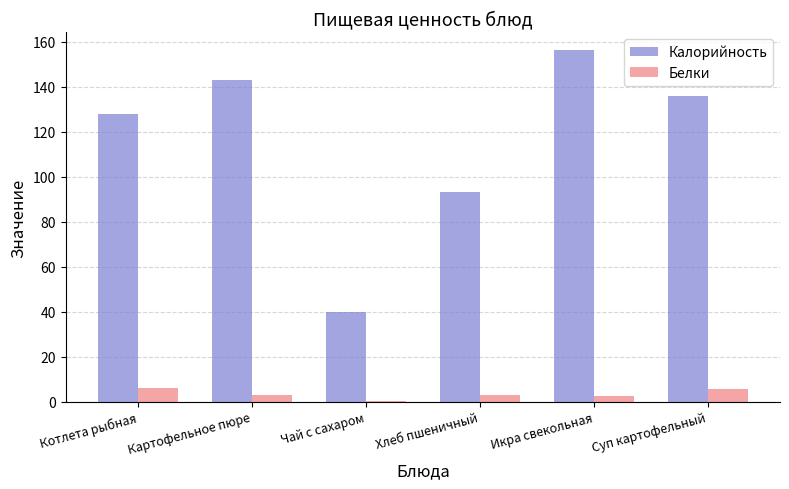

Which series changed the most between Икра свекольная and Суп картофельный?

Калорийность